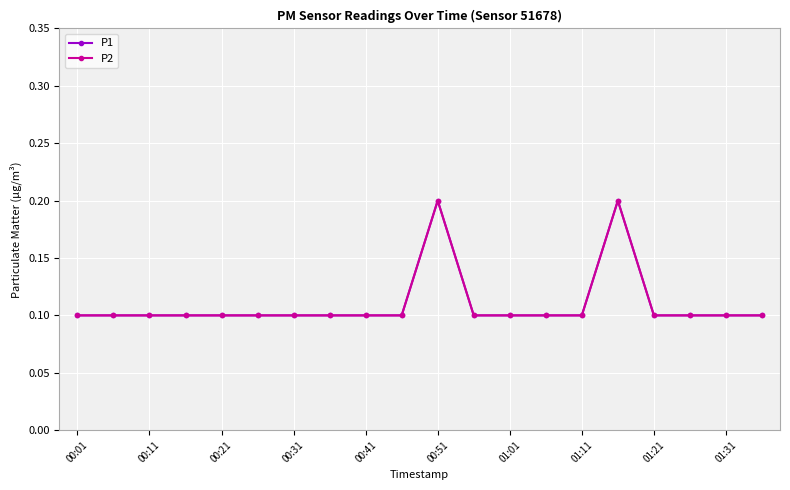

Does the chart have visible grid lines?

Yes